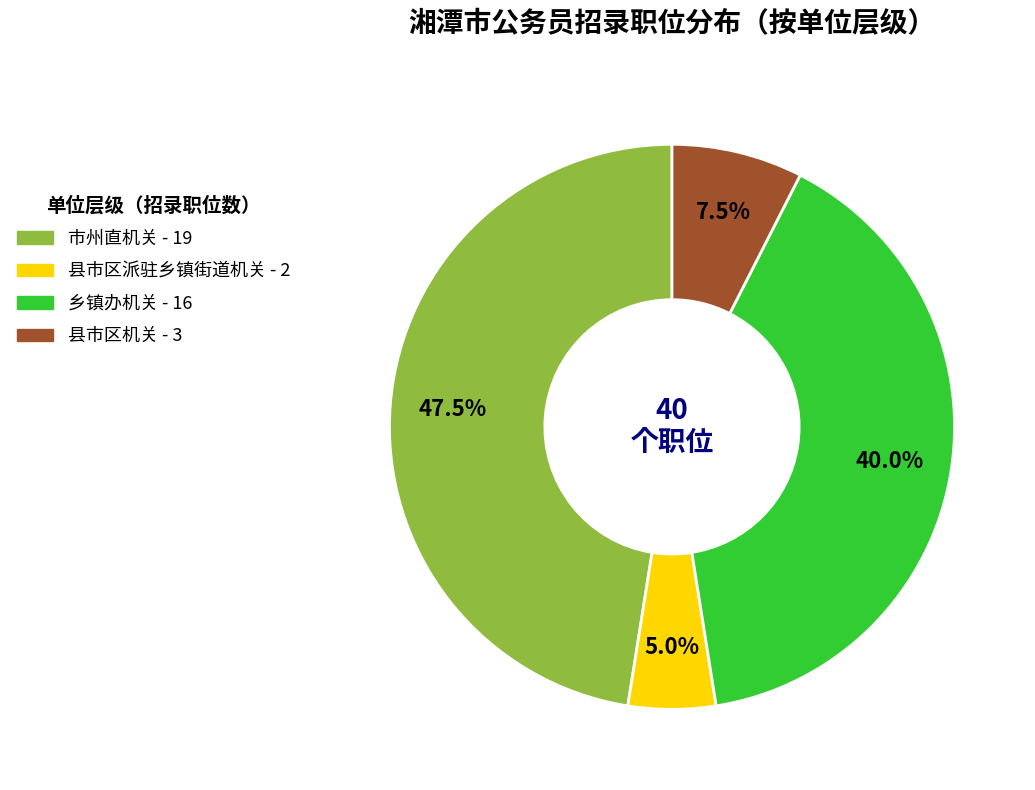

Is there a majority slice in this chart?

No